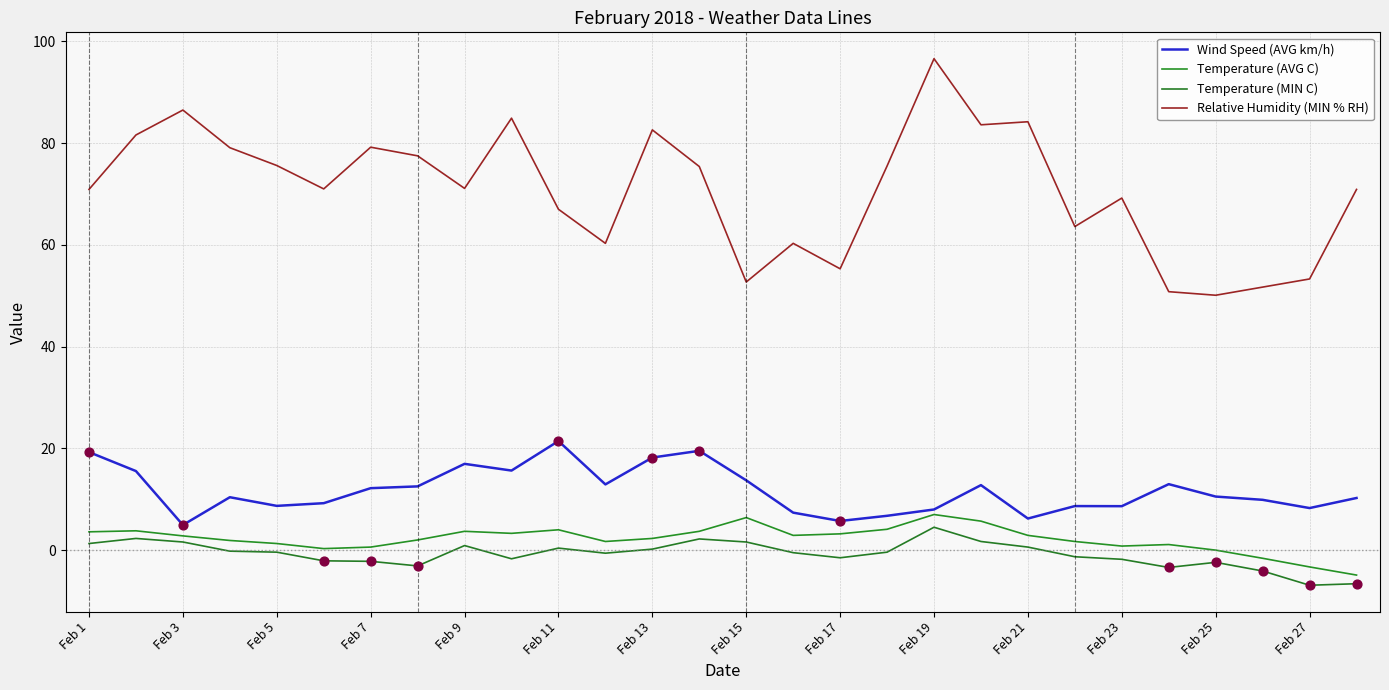

What are all the series names shown in the legend?

Wind Speed (AVG km/h), Temperature (AVG C), Temperature (MIN C), Relative Humidity (MIN % RH)